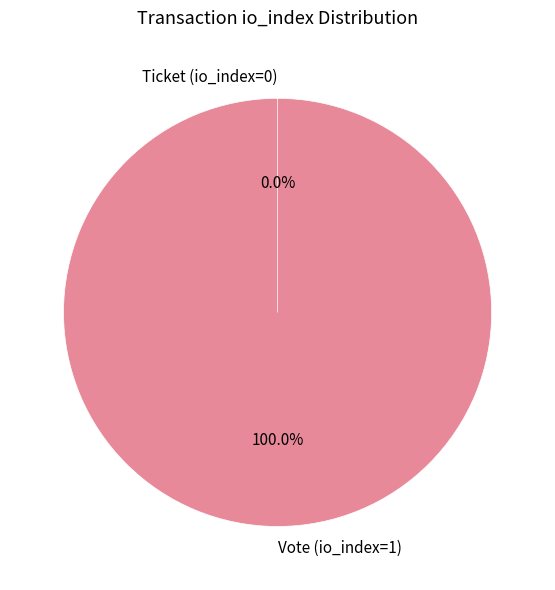

What is the majority slice?

Vote (io_index=1)